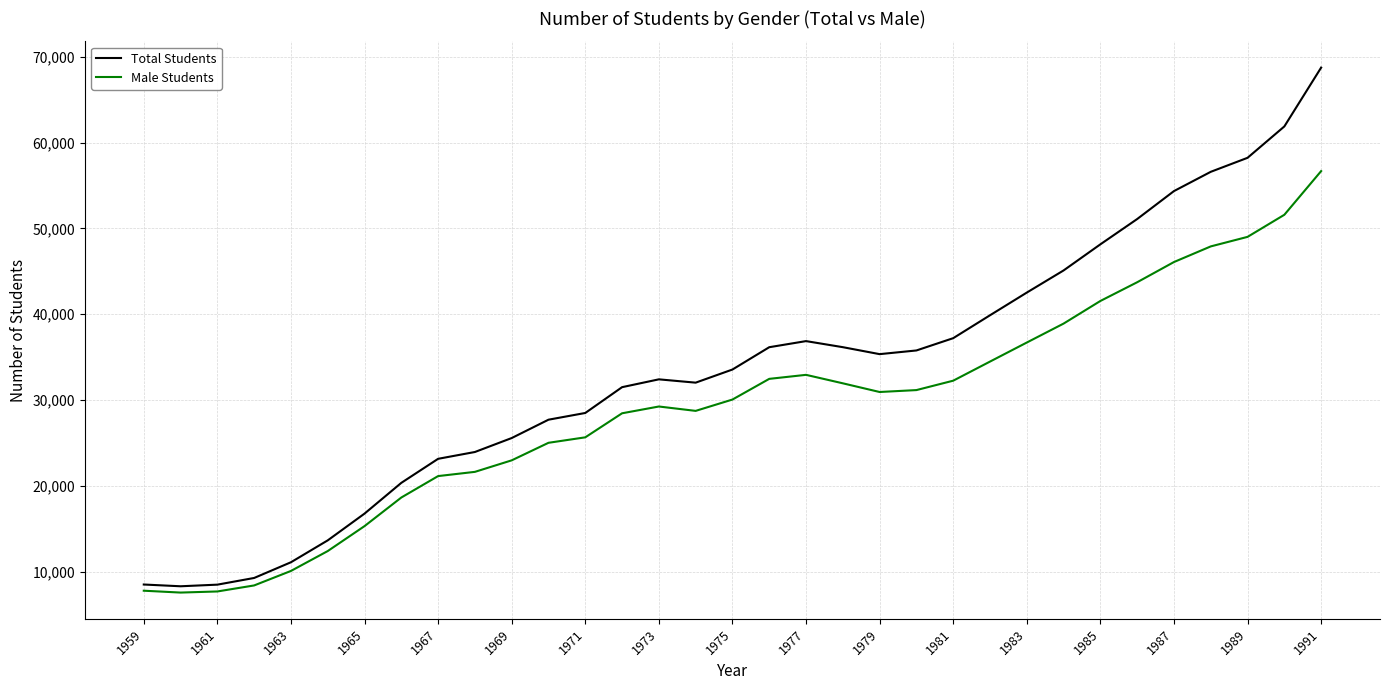

Rank the series by their average value, from highest to lowest.

Total Students, Male Students